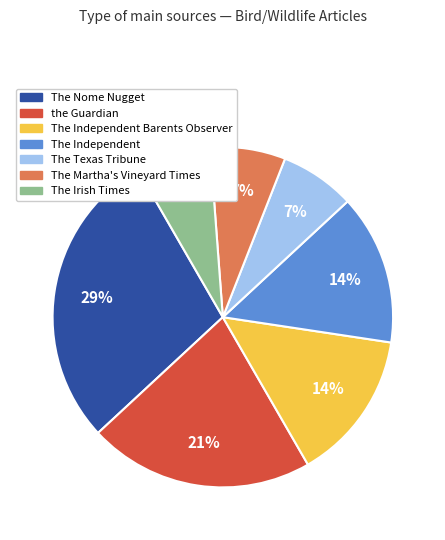

To the nearest percent, what percentage of the pie is The Martha's Vineyard Times?

7%